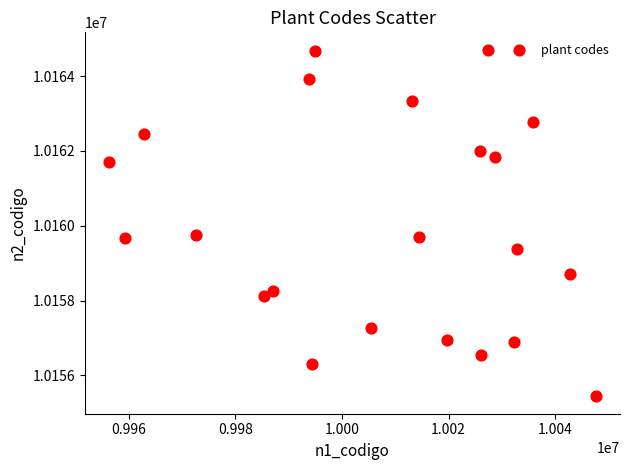

What is the range of Y values (max minus min)?

9268.9